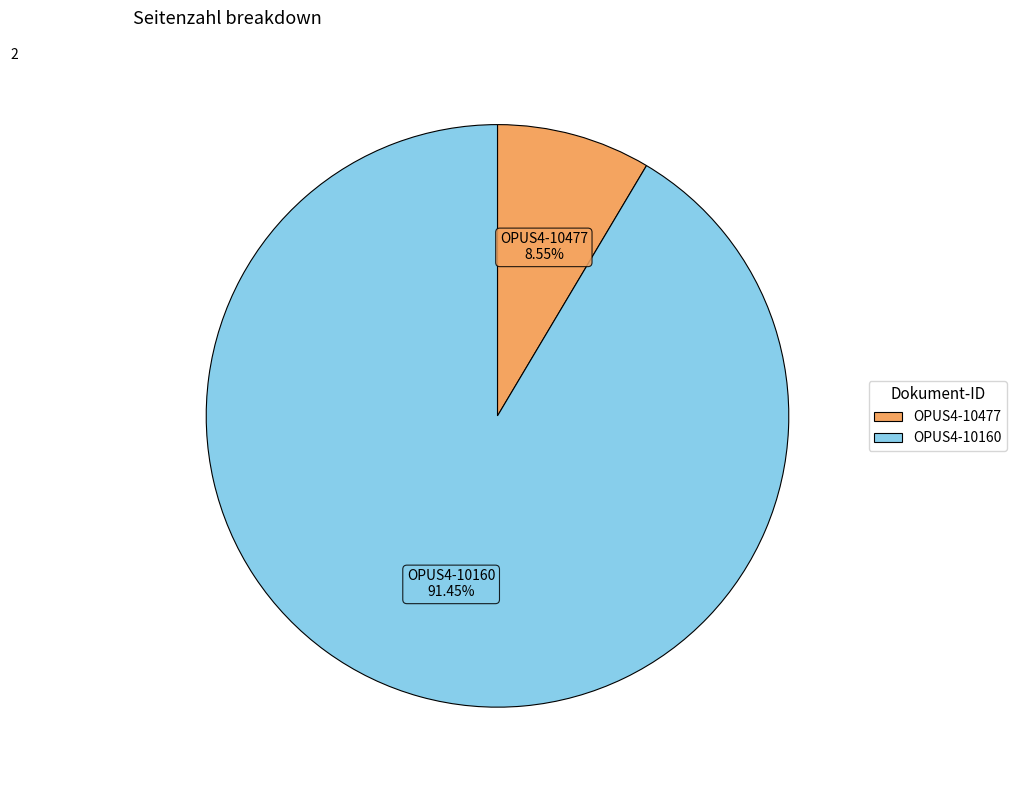

Rank the categories by value from highest to lowest.

OPUS4-10160, OPUS4-10477